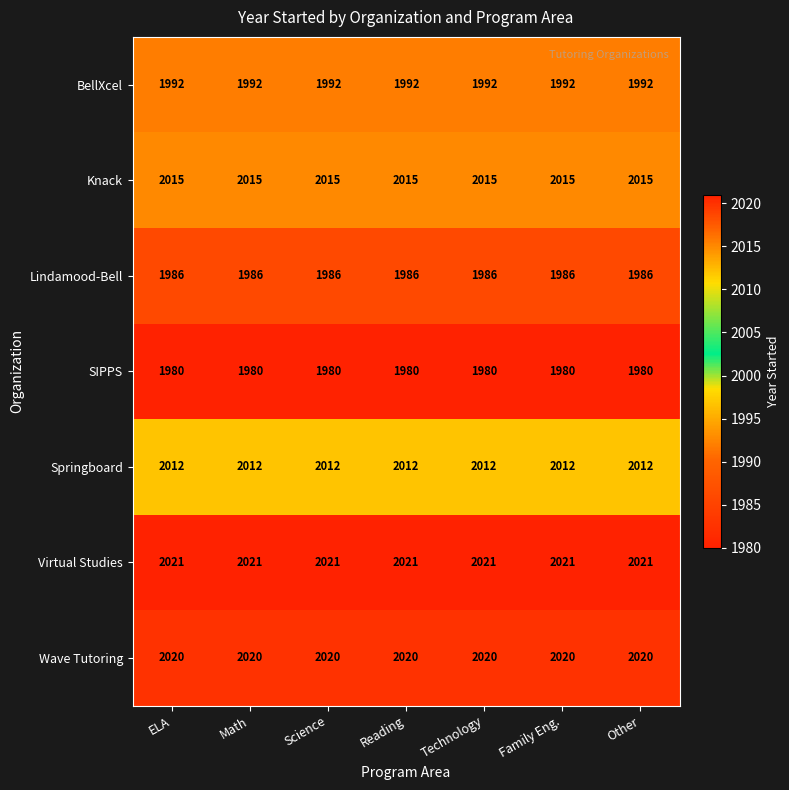

What is the approximate value of Virtual Studies at Family Eng.?

2021